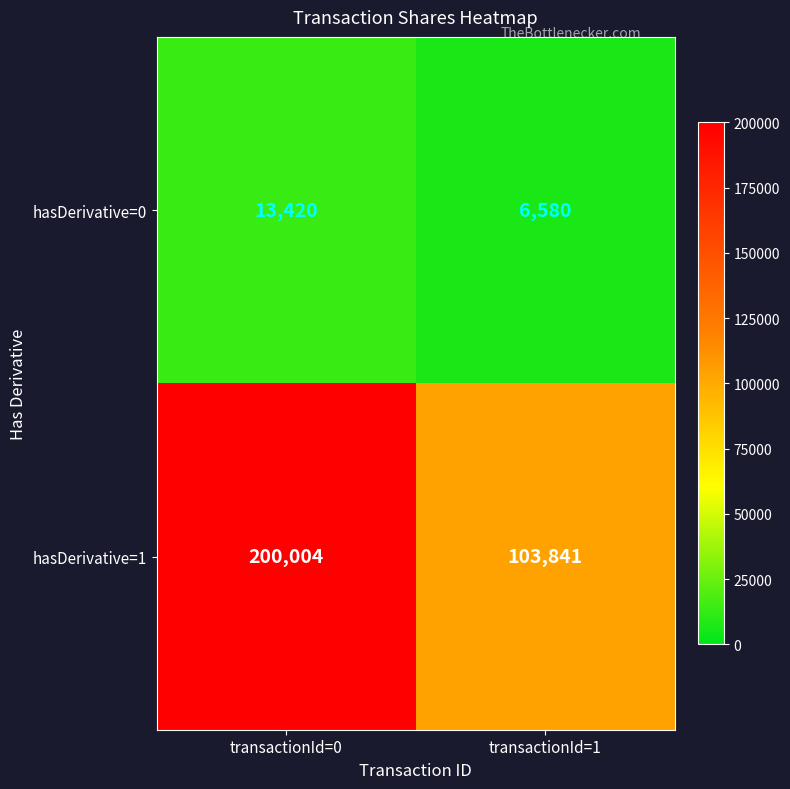

What is the approximate value of hasDerivative=0 at transactionId=0, to the nearest 50?

13400